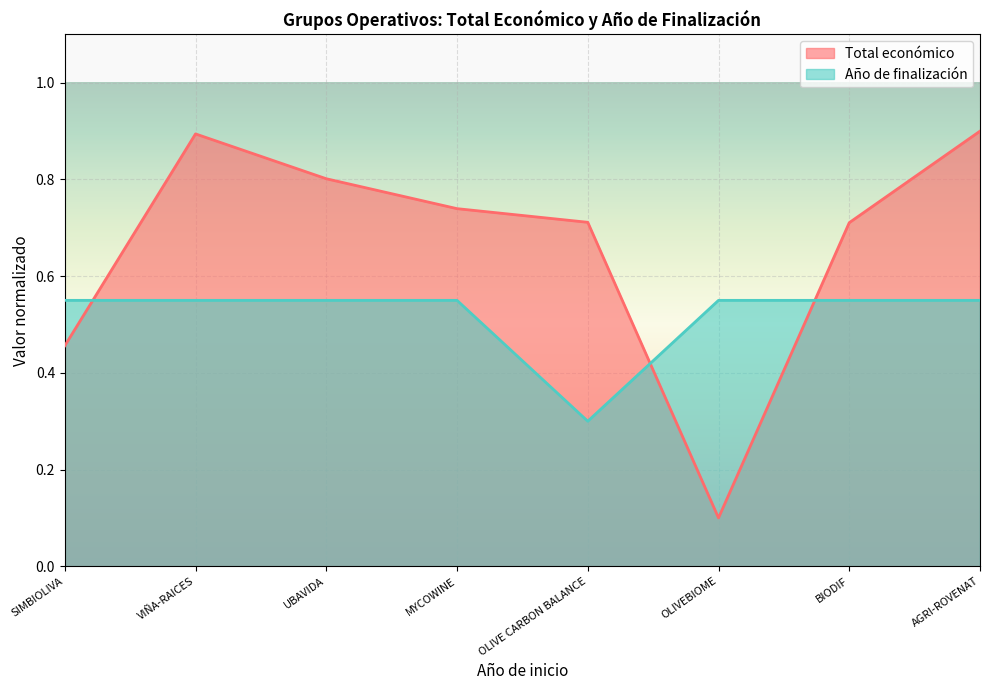

What is the sum of the Total económico values at AGRI-ROVENAT and MYCOWINE?

1.6